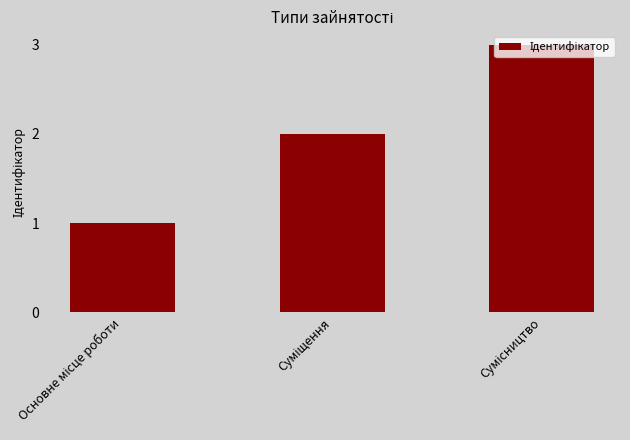

Reading right to left, list all the values displayed in this chart.

3	2	1